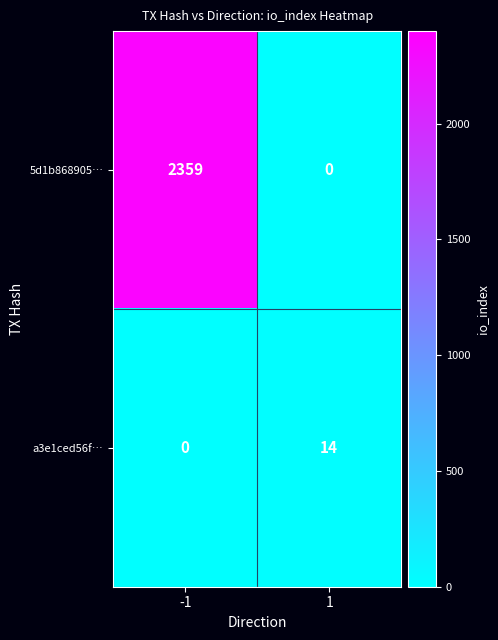

Is it true that 5d1b868905… equals 2359 at -1?

True